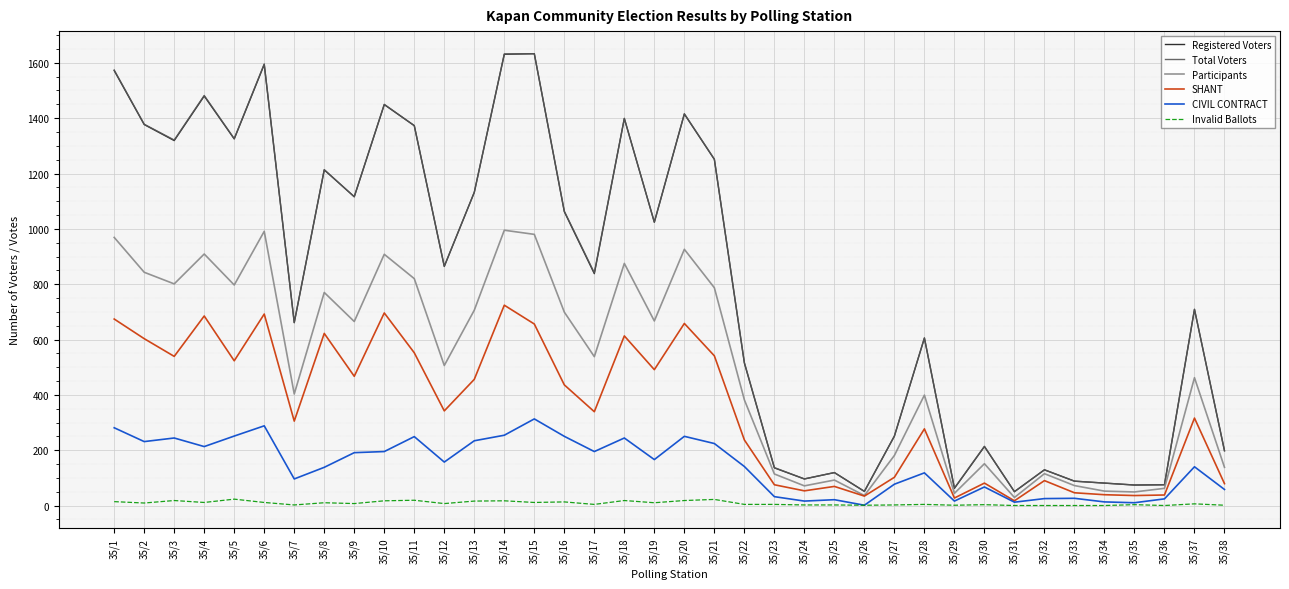

Which series changed the most between 35/1 and 35/2?

Total Voters